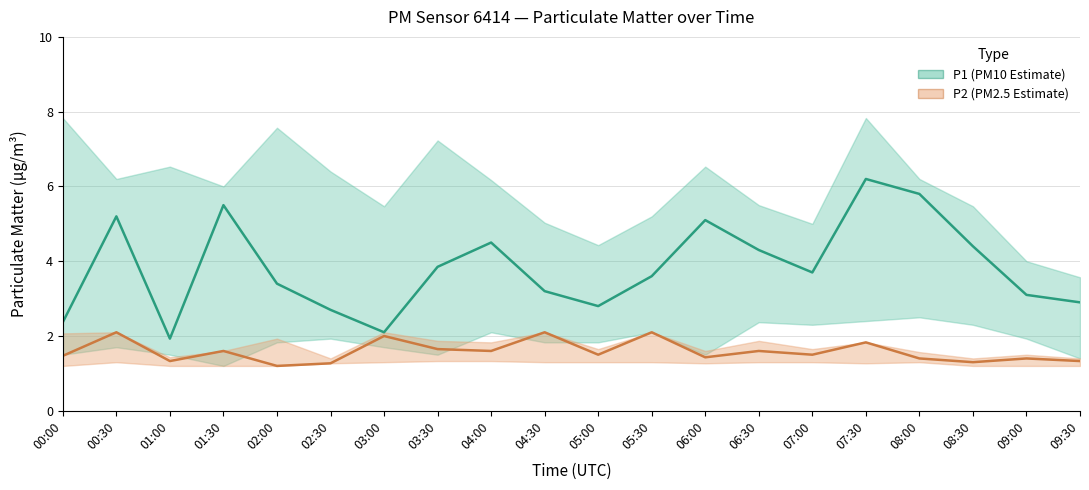

At how many categories does at least one series exceed 3?

14